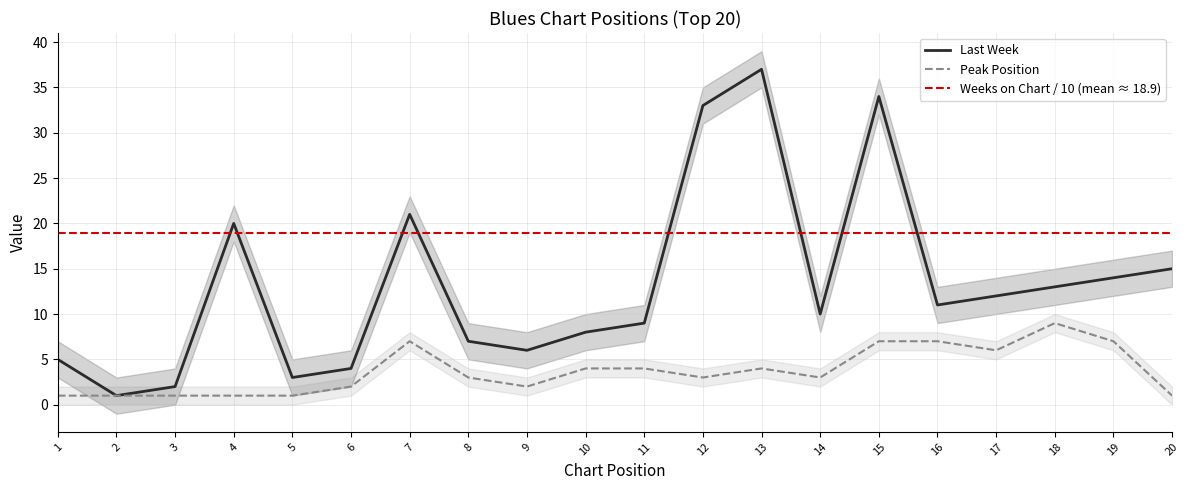

Rank the categories by Last Week value from lowest to highest.

2, 3, 5, 6, 1, 9, 8, 10, 11, 14, 16, 17, 18, 19, 20, 4, 7, 12, 15, 13